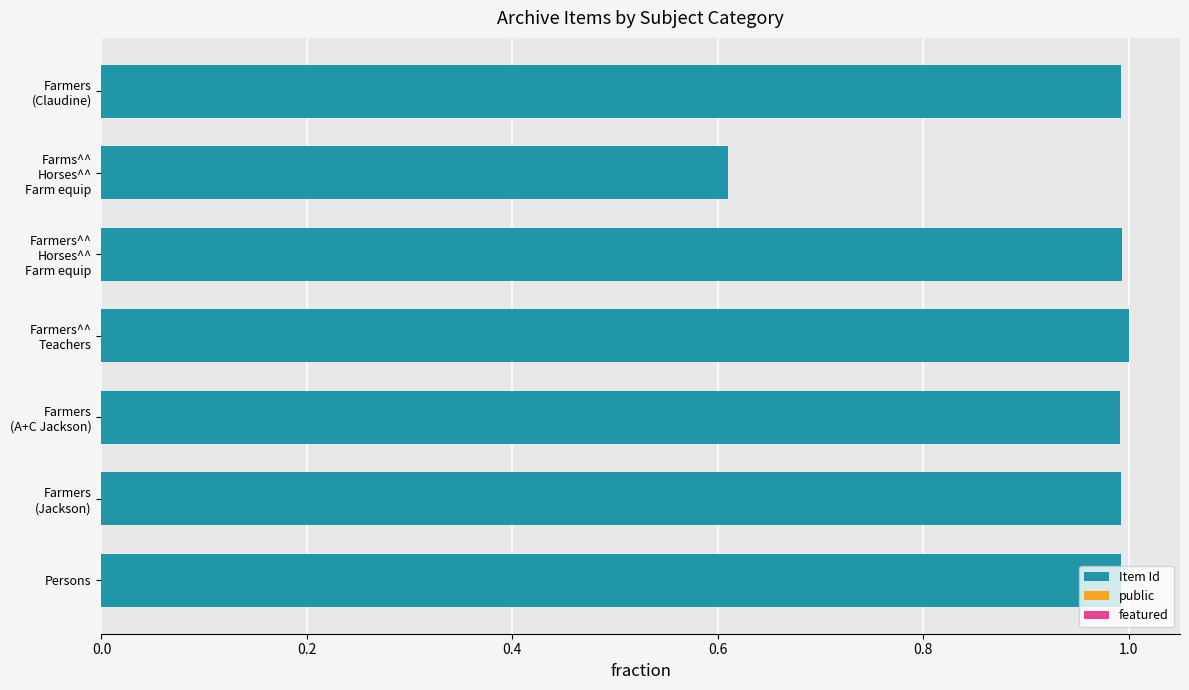

What is the maximum value for Item Id?

1.0